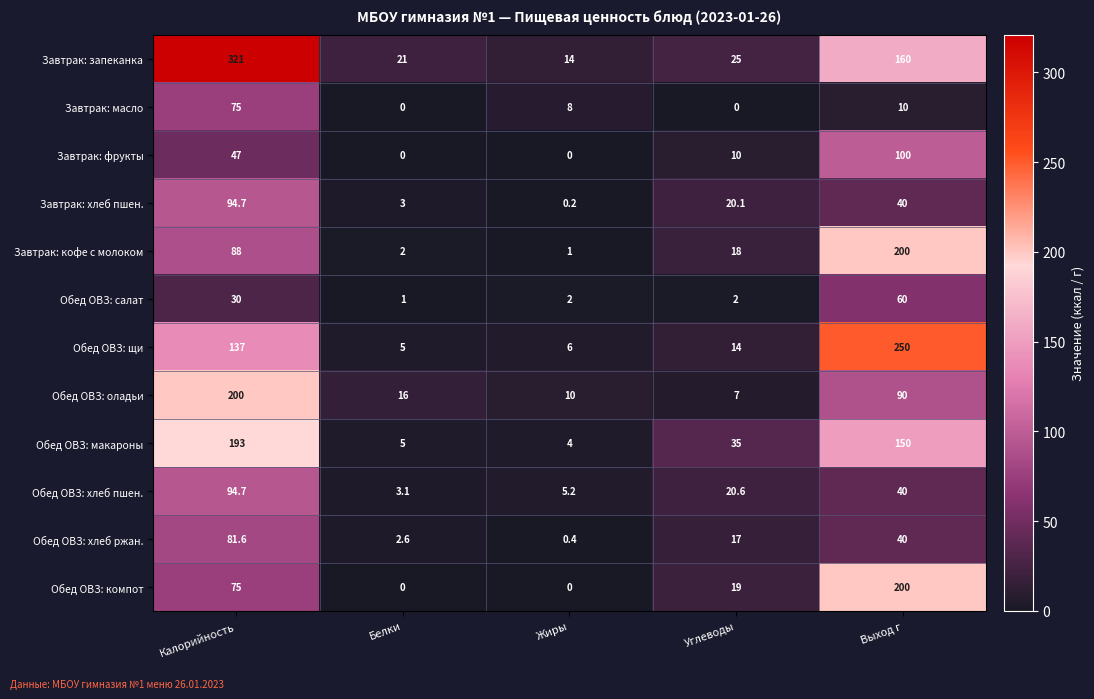

The Обед ОВЗ: оладьи series shows 10.0 at Жиры. True or false?

True